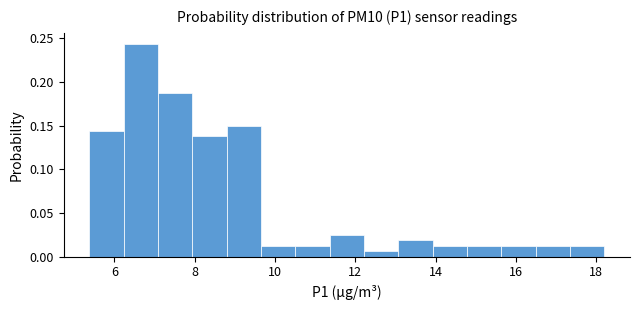

Which range on the x-axis has the tallest bar?

6.2 to 7.0